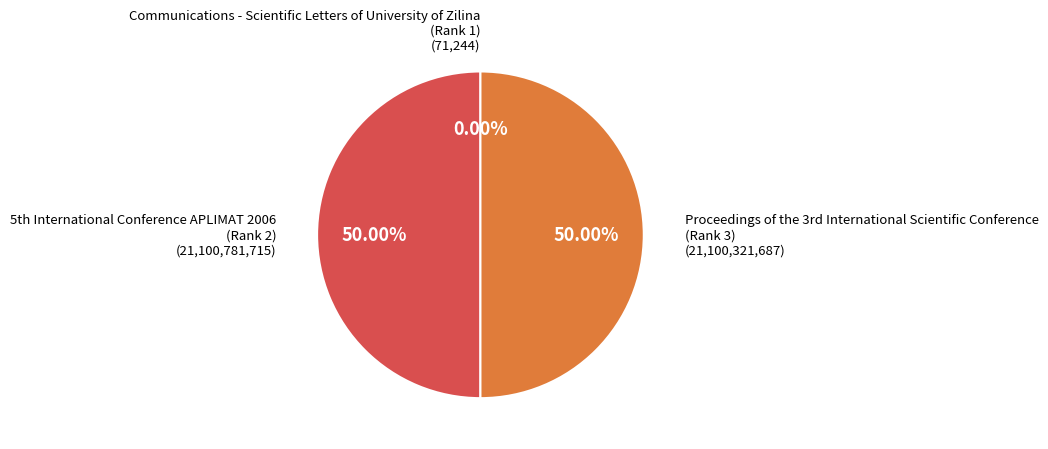

Which category has the biggest portion of the pie?

5th International Conference APLIMAT 2006
(Rank 2)